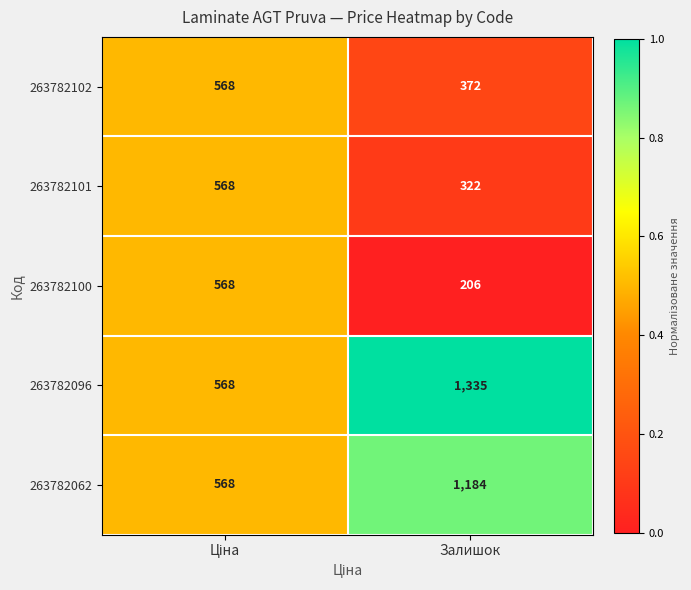

Which series has the largest range (max minus min)?

263782096